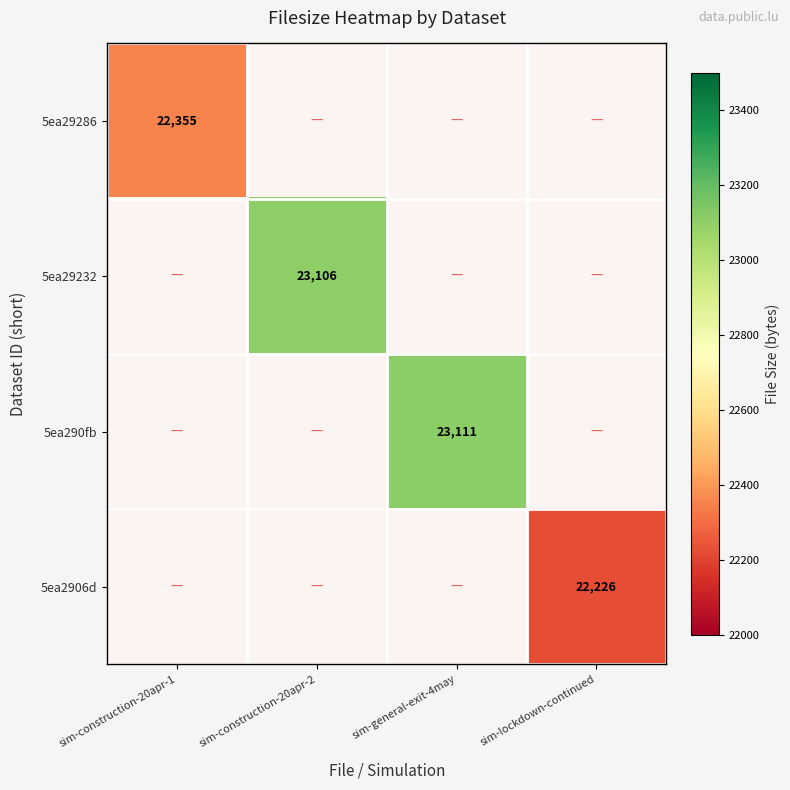

Between sim-construction-20apr-2 and sim-general-exit-4may, which series saw the biggest shift?

5ea290fb